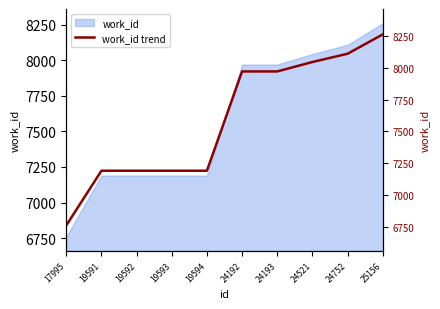

True or false: the data shows 2995 at 19592.

False